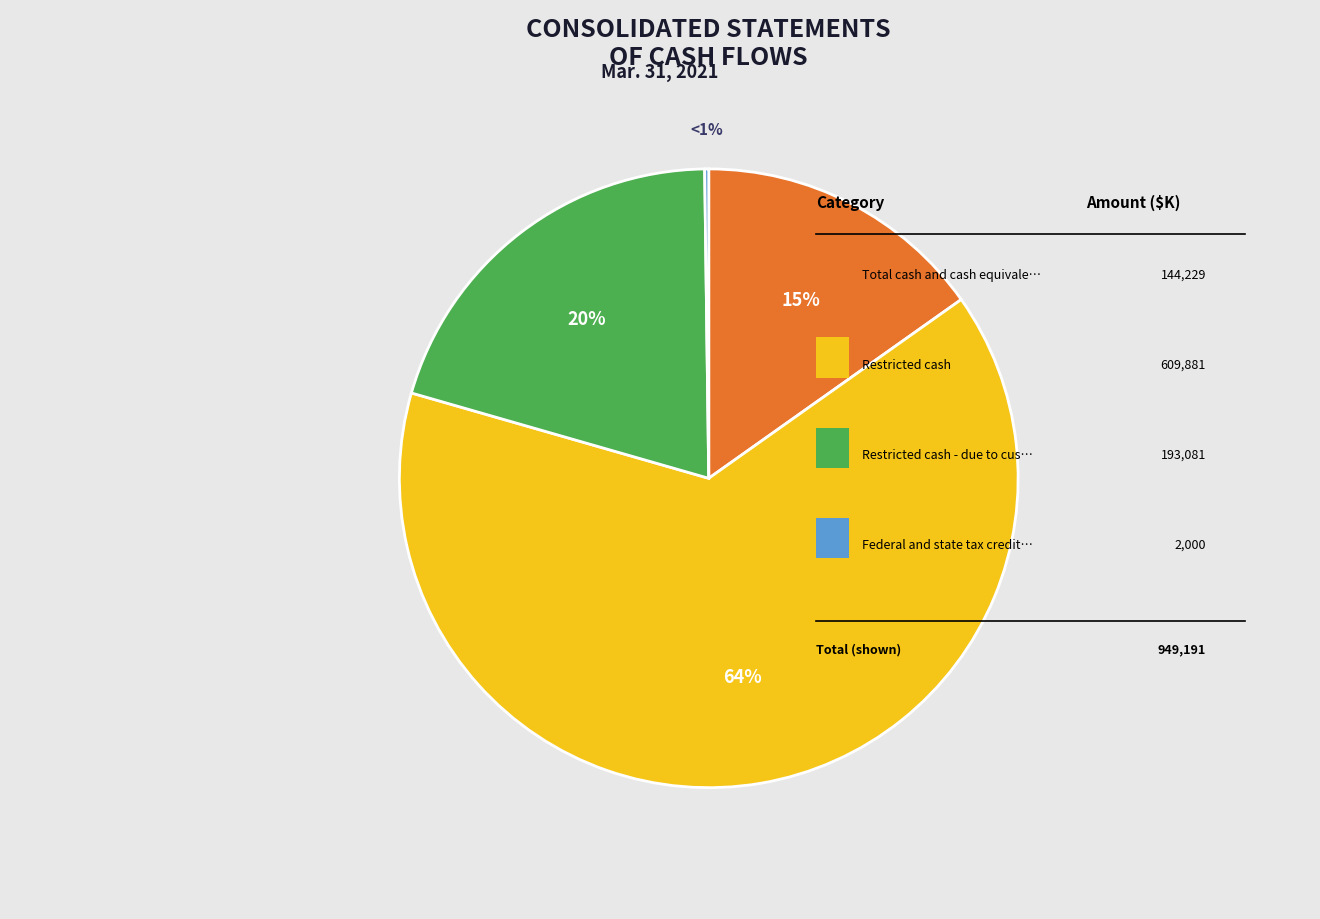

How many slices are in this pie chart?

4